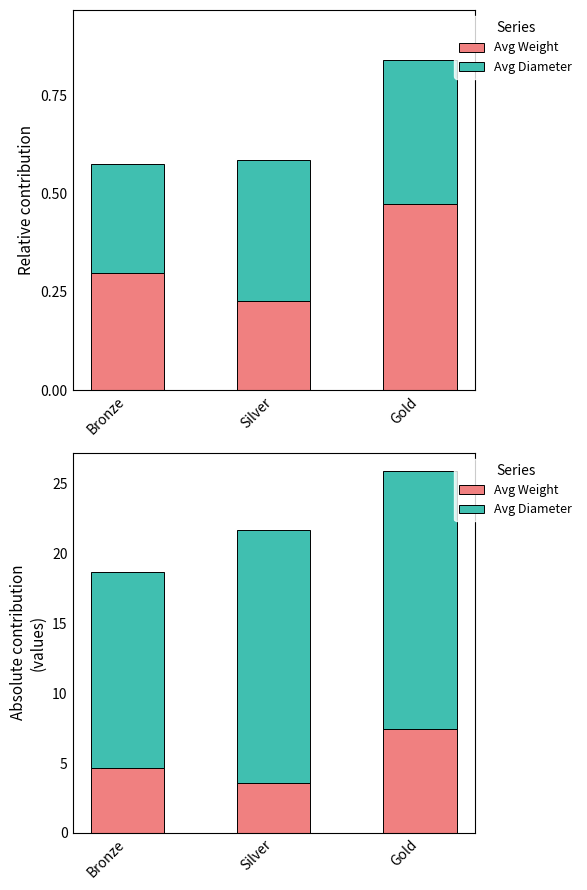

How many data points does each series have?

3